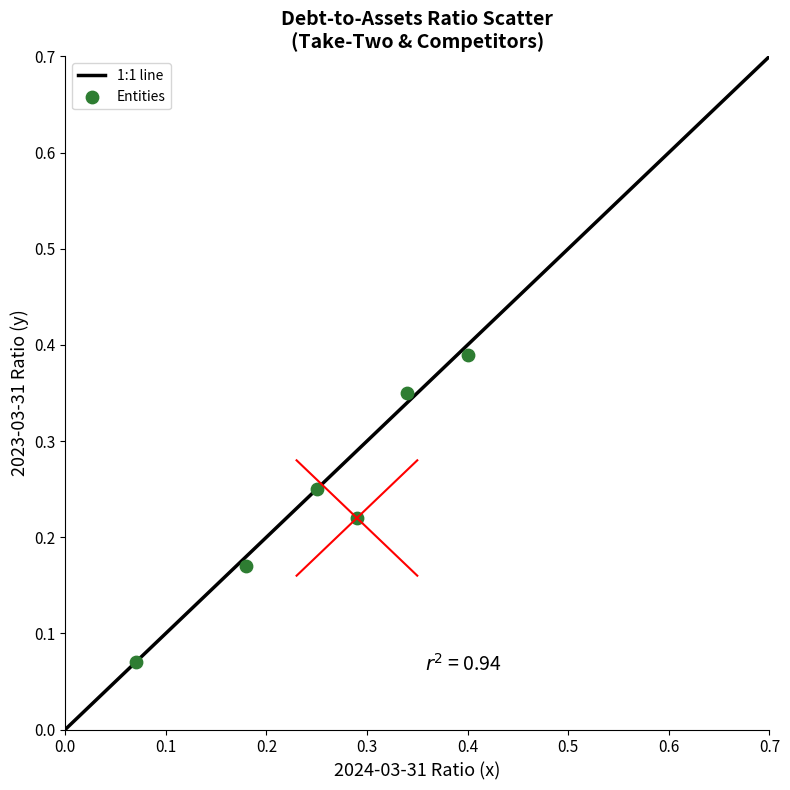

How many points are shown in the scatter plot?

6